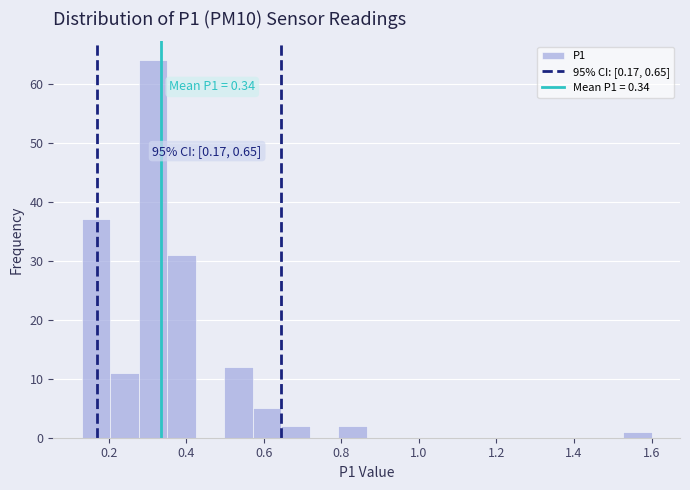

Read against the x-axis, roughly where is the centre of the tallest bar?

0.32